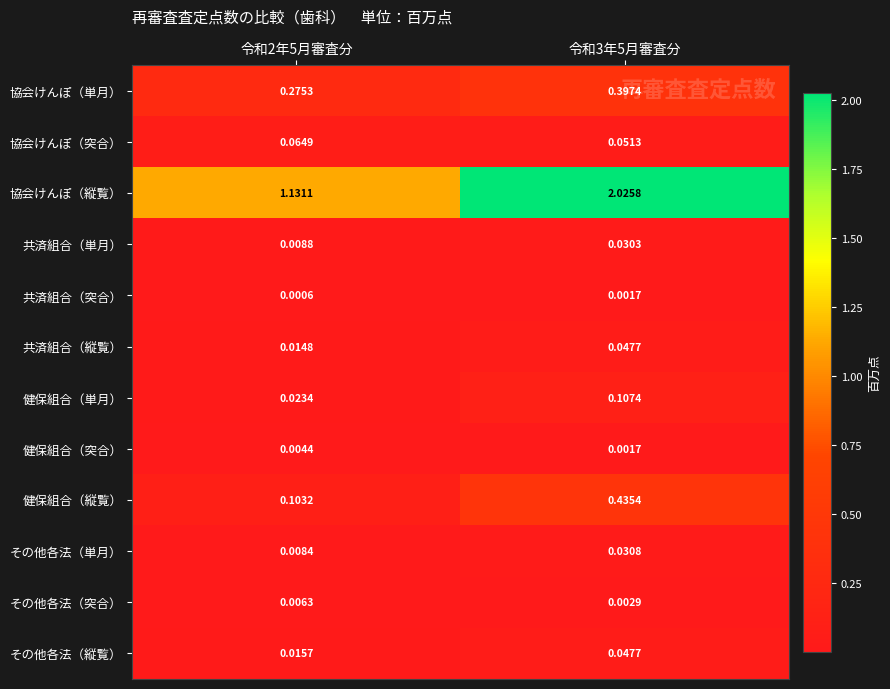

At 令和2年5月審査分, list the series in order from largest to smallest.

協会けんぽ（縦覧）, 協会けんぽ（単月）, 健保組合（縦覧）, 協会けんぽ（突合）, 健保組合（単月）, その他各法（縦覧）, 共済組合（縦覧）, 共済組合（単月）, その他各法（単月）, その他各法（突合）, 健保組合（突合）, 共済組合（突合）